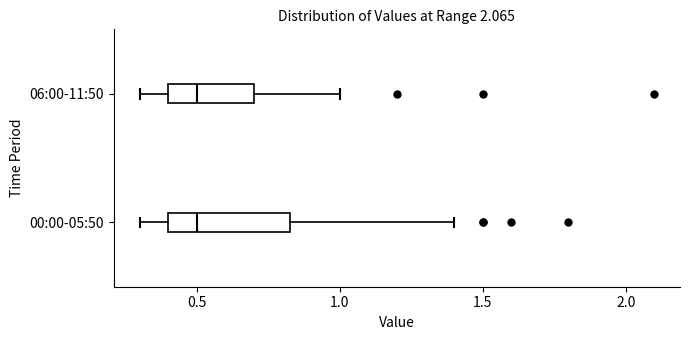

Reading bottom to top, read every box against the x-axis: the position of its median line, the range the box covers, and the ends of its whiskers. The values are not printed on the chart, so give them approximately, as read against the axis.

00:00-05:50: median 0.50, box 0.40 to 0.85, whiskers 0.30 to 1.40
06:00-11:50: median 0.50, box 0.40 to 0.70, whiskers 0.30 to 1.00